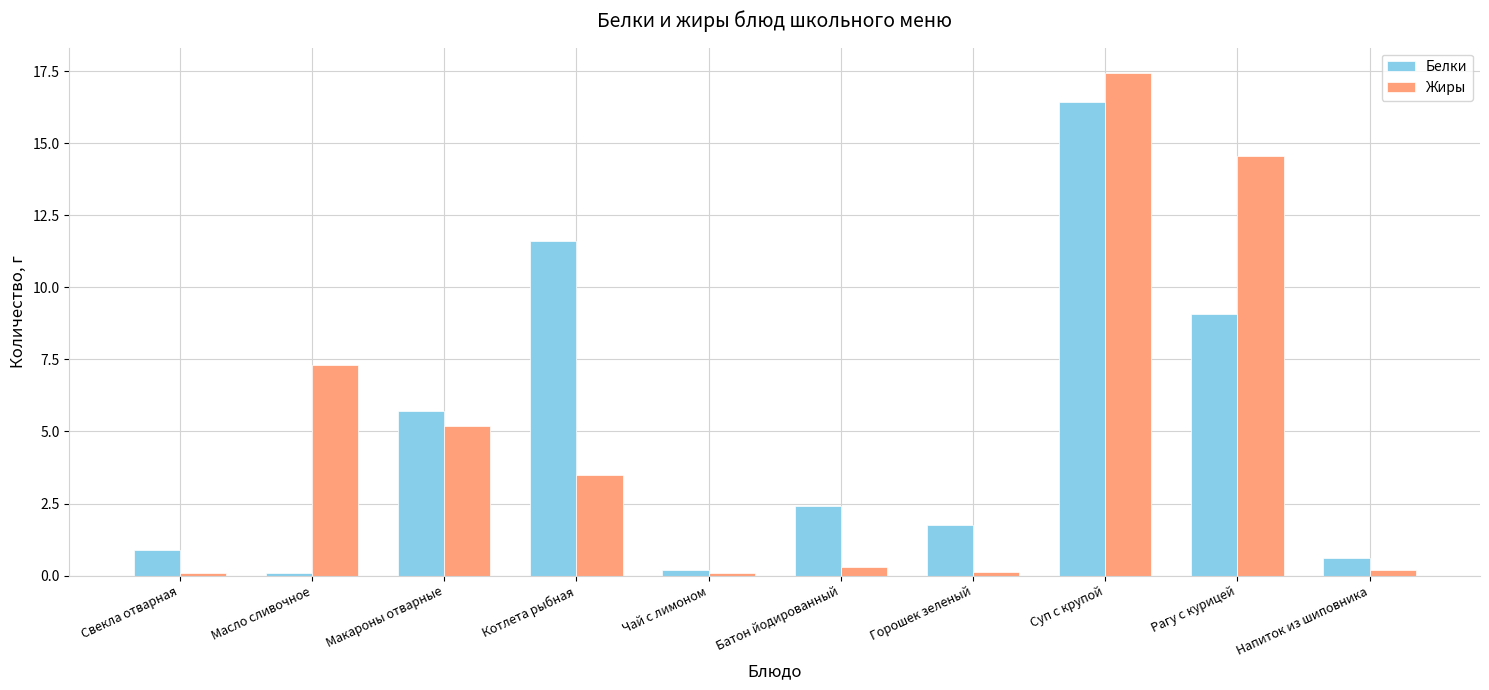

True or false: Белки has a value of 8.9 at Макароны отварные.

False